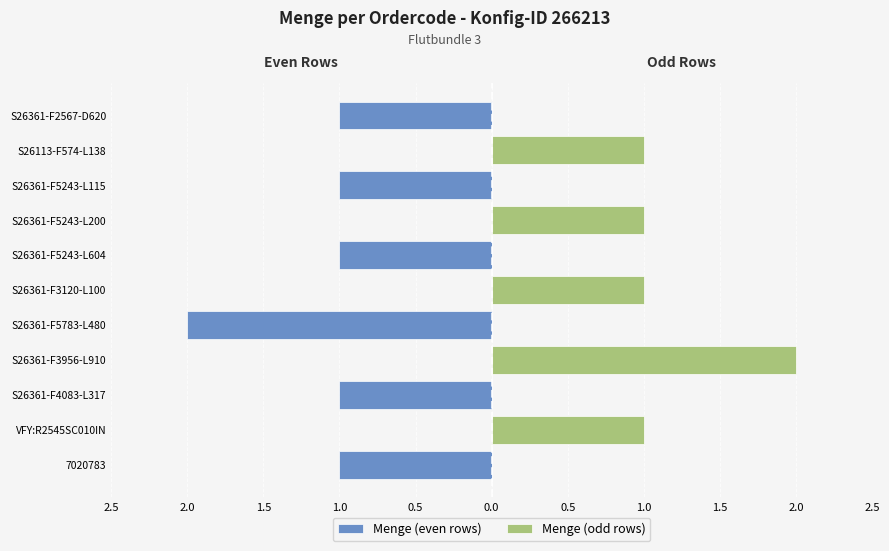

Count the Menge (odd rows) values in the range 0 to 1.

10